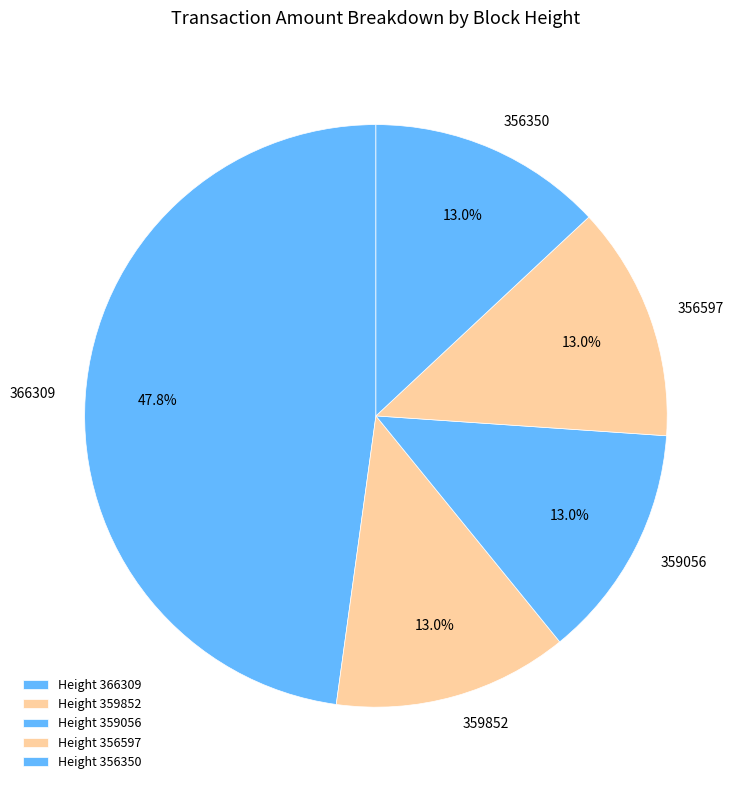

What percentage is NOT represented by 356350?

87.0%